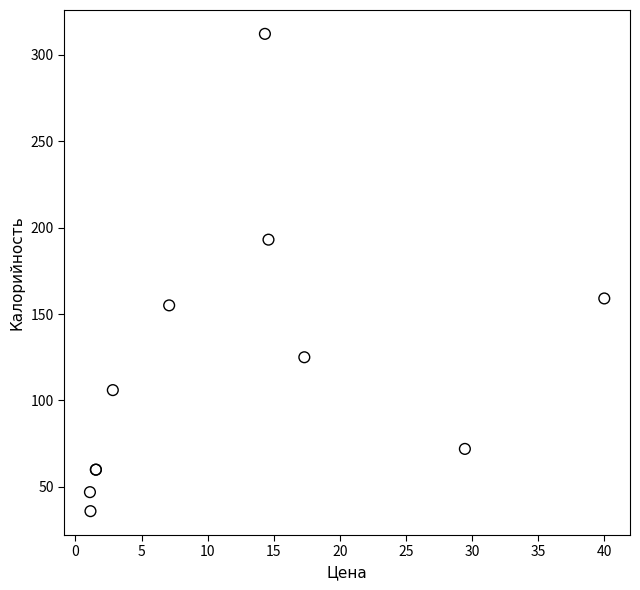

What Y value in the scatter plot is closest to 174?

159